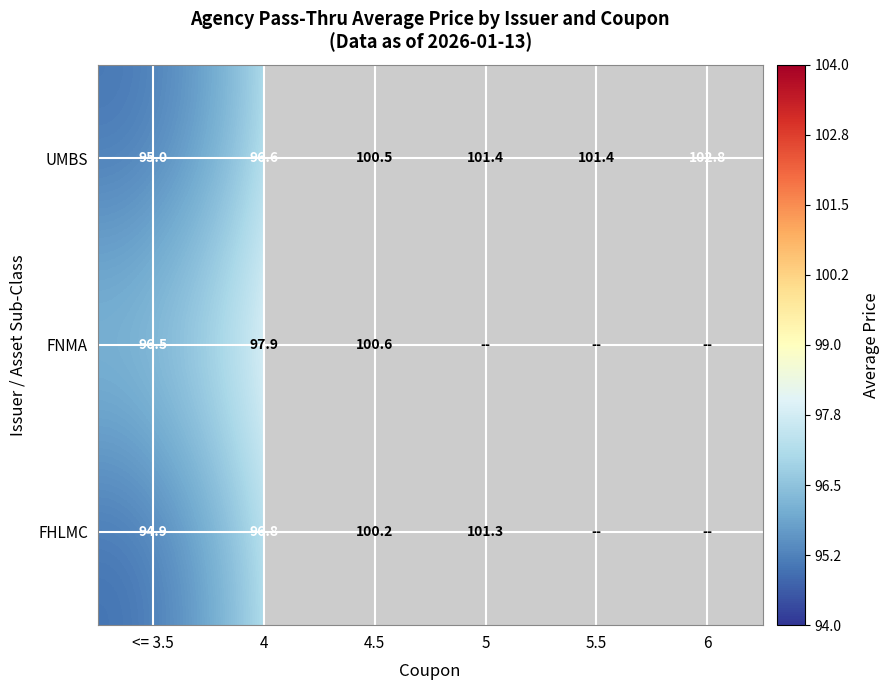

Where does the UMBS series first go above 101?

5